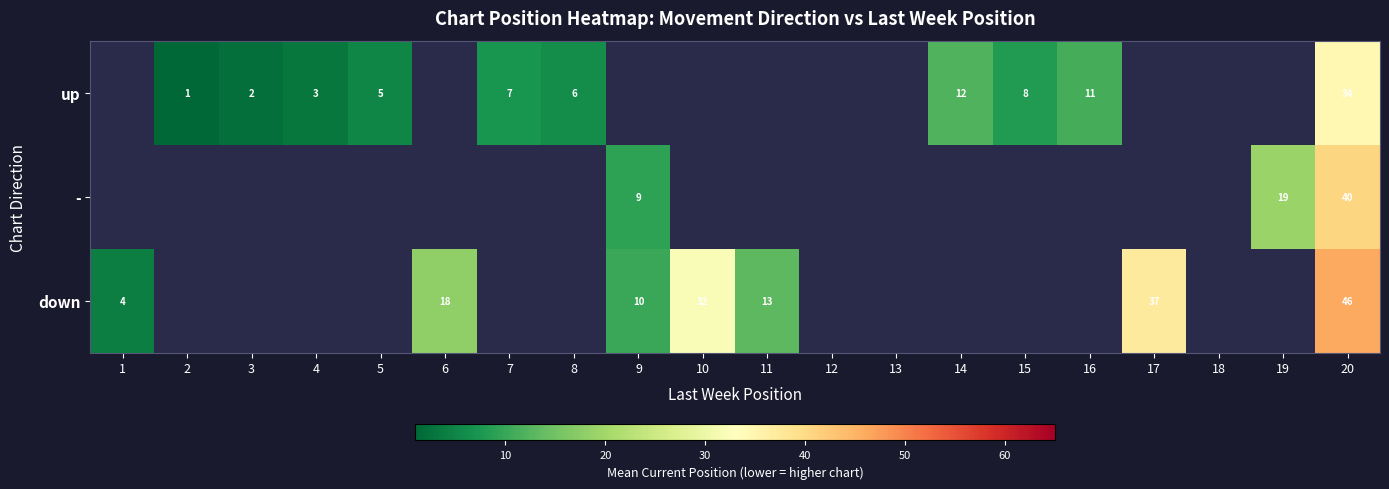

Is it true that - equals 40 at 20?

True